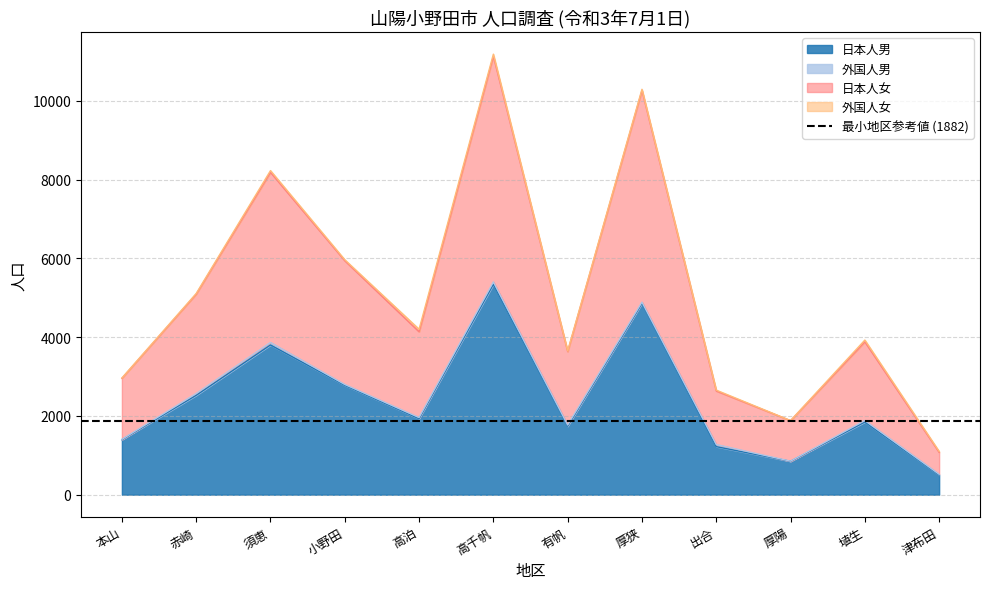

Is it true that 日本人男 equals 1397 at 本山?

True